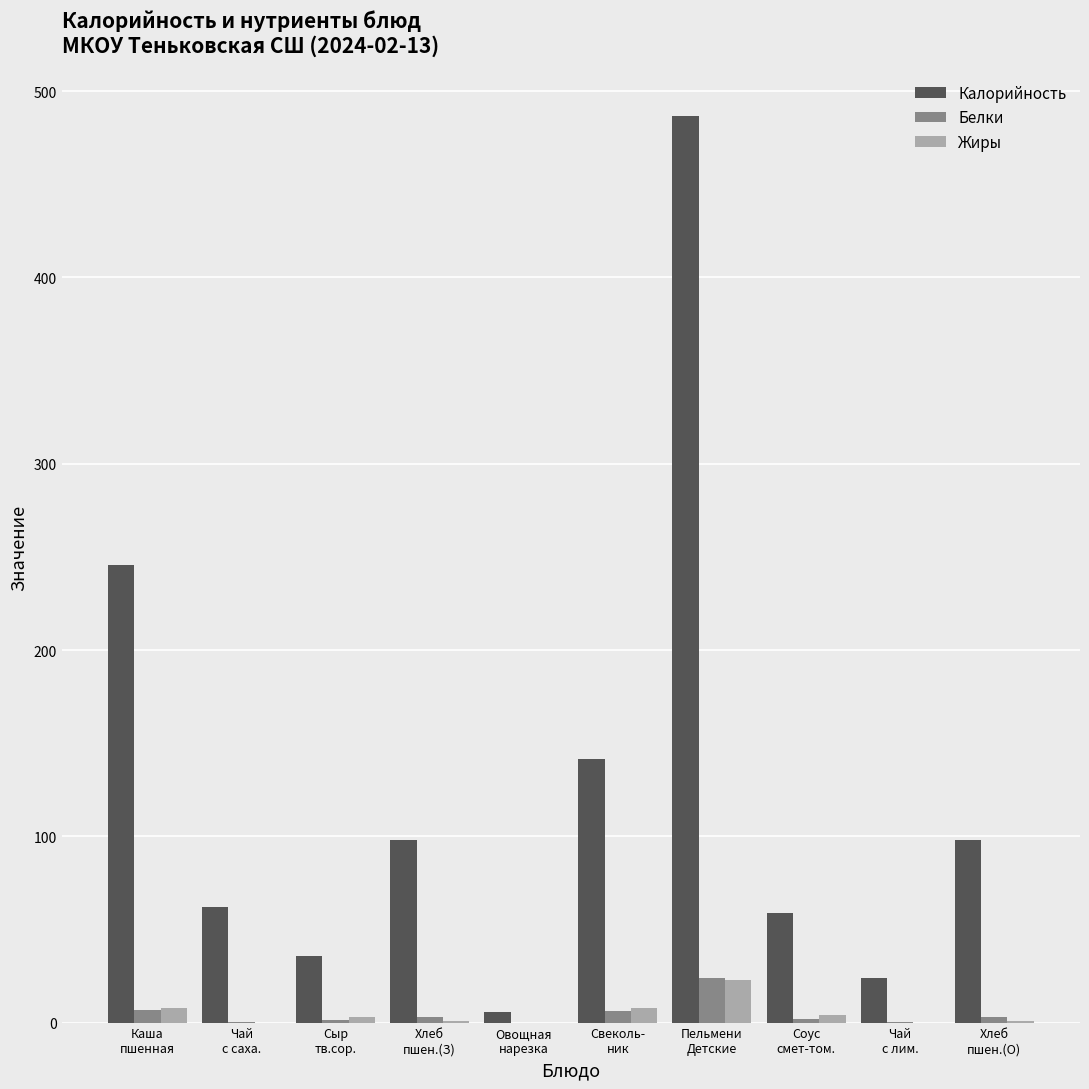

What is the average value of the Жиры series?

4.8